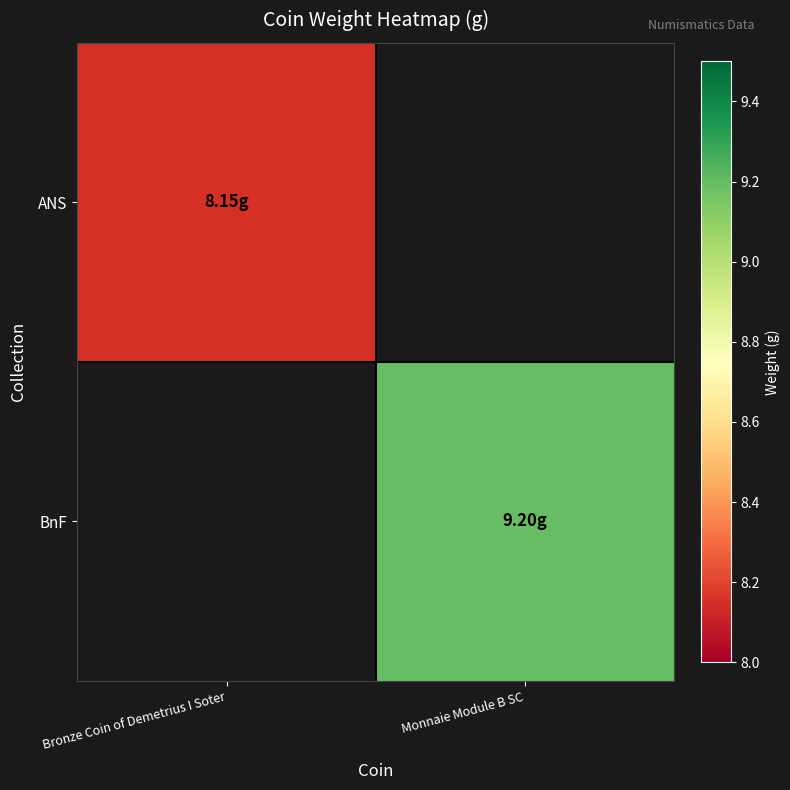

What is the maximum value shown in the chart?

9.2